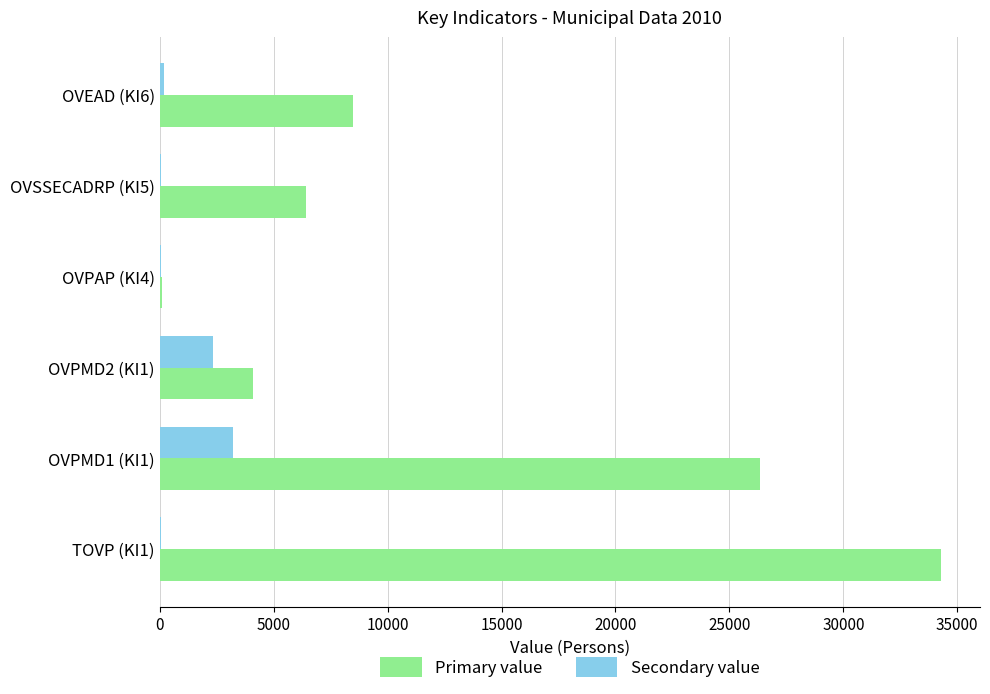

Where is Primary value nearest to the value 17185?

OVEAD (KI6)